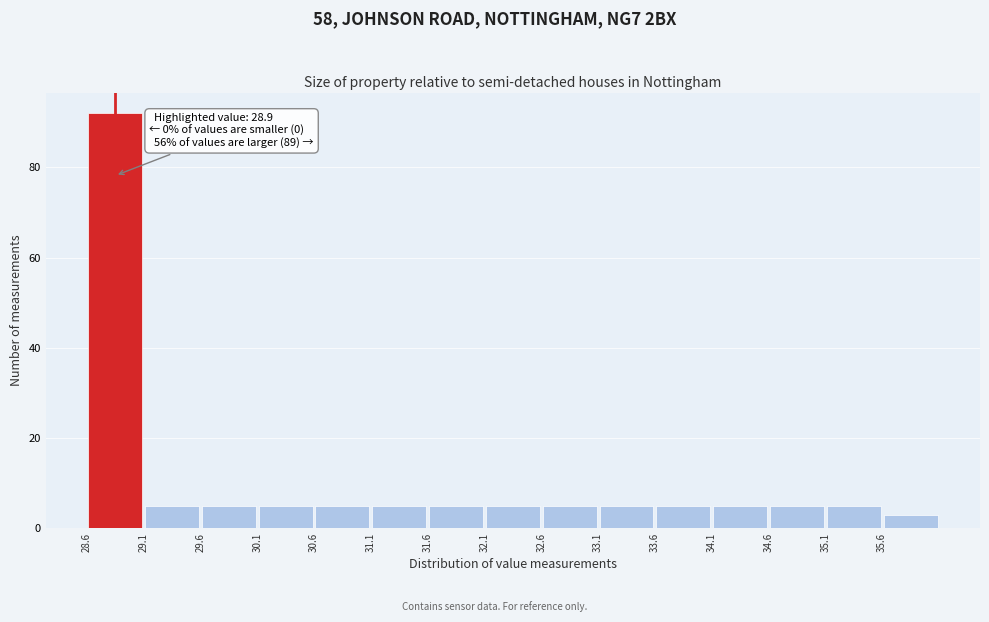

Over which range of the x-axis is the bar tallest?

28.65 to 29.15